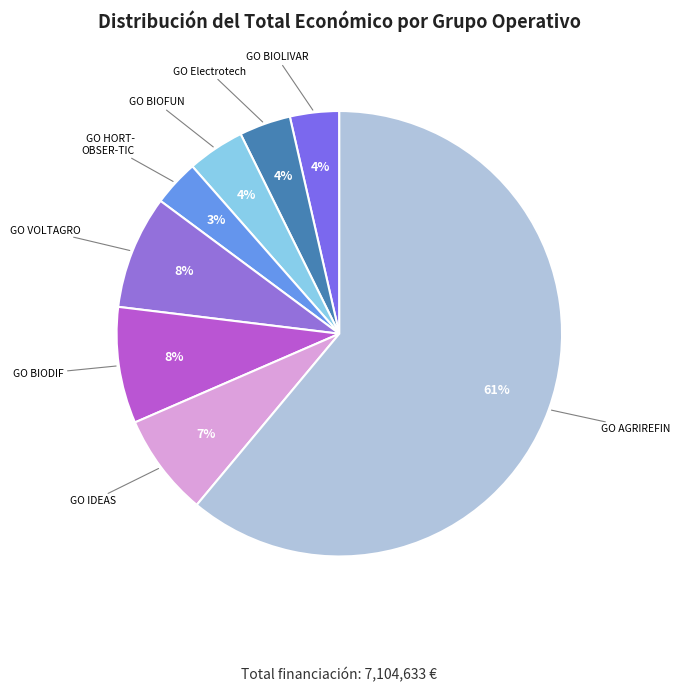

To the nearest percent, what percentage of the pie is GO BIOFUN?

4%